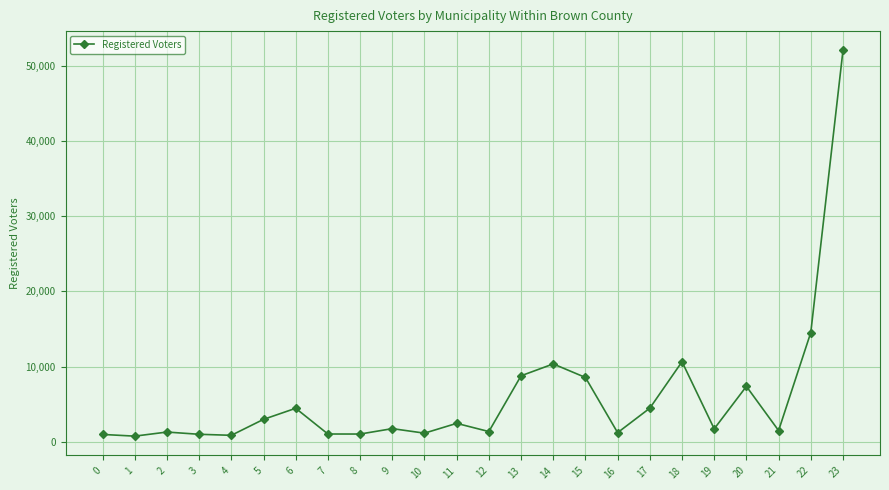

What is the sum of all values?

142148